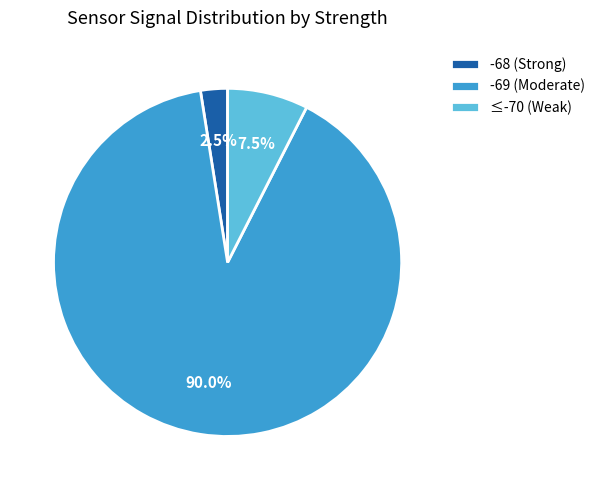

Between ≤-70 (Weak) and -68 (Strong), which is larger?

≤-70 (Weak)